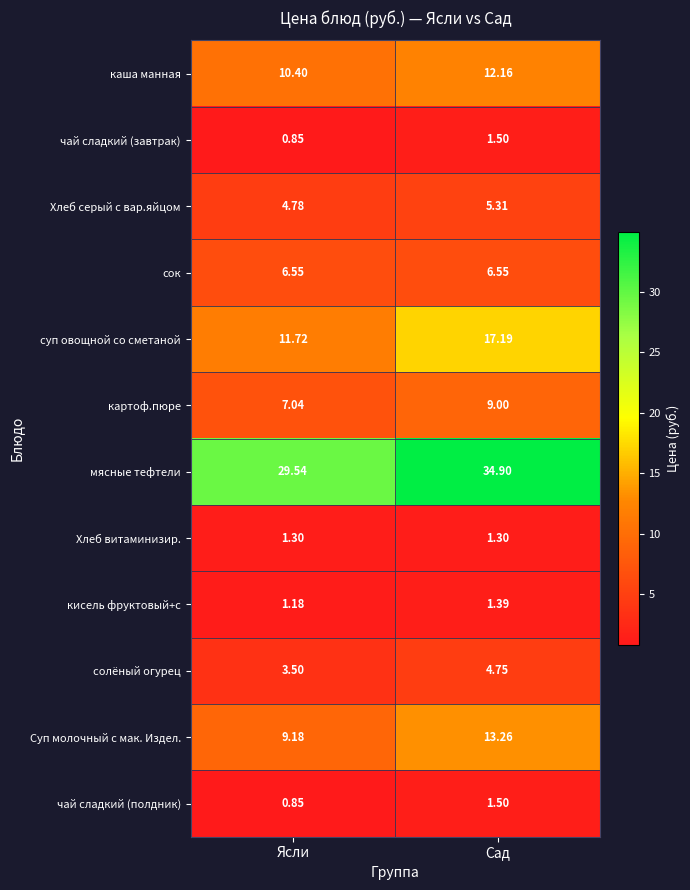

Which series has the largest total across all categories?

мясные тефтели